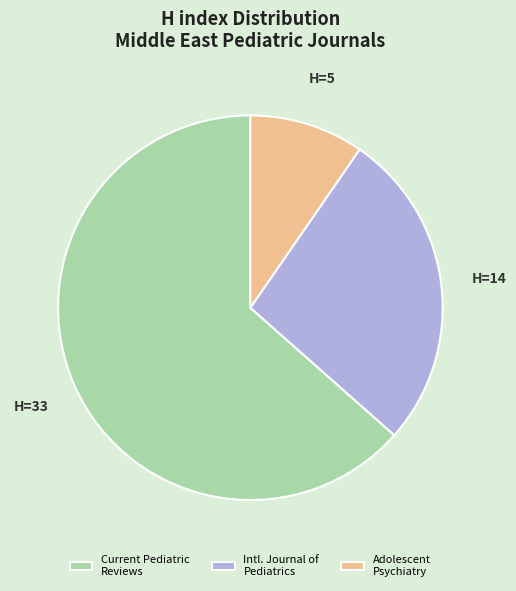

To the nearest percent, what is the combined percentage of Current Pediatric Reviews and Adolescent Psychiatry?

73%